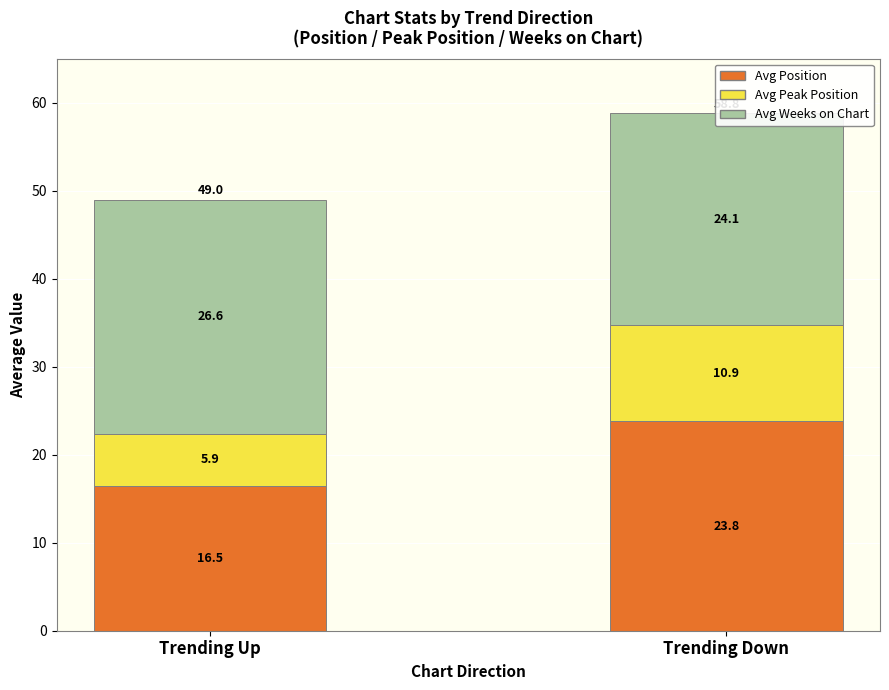

What is the difference between the highest and lowest values at Trending Up?

20.7